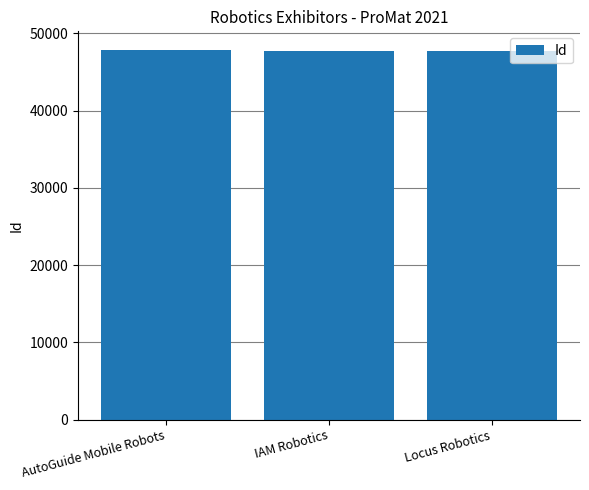

What is the average value?

47777